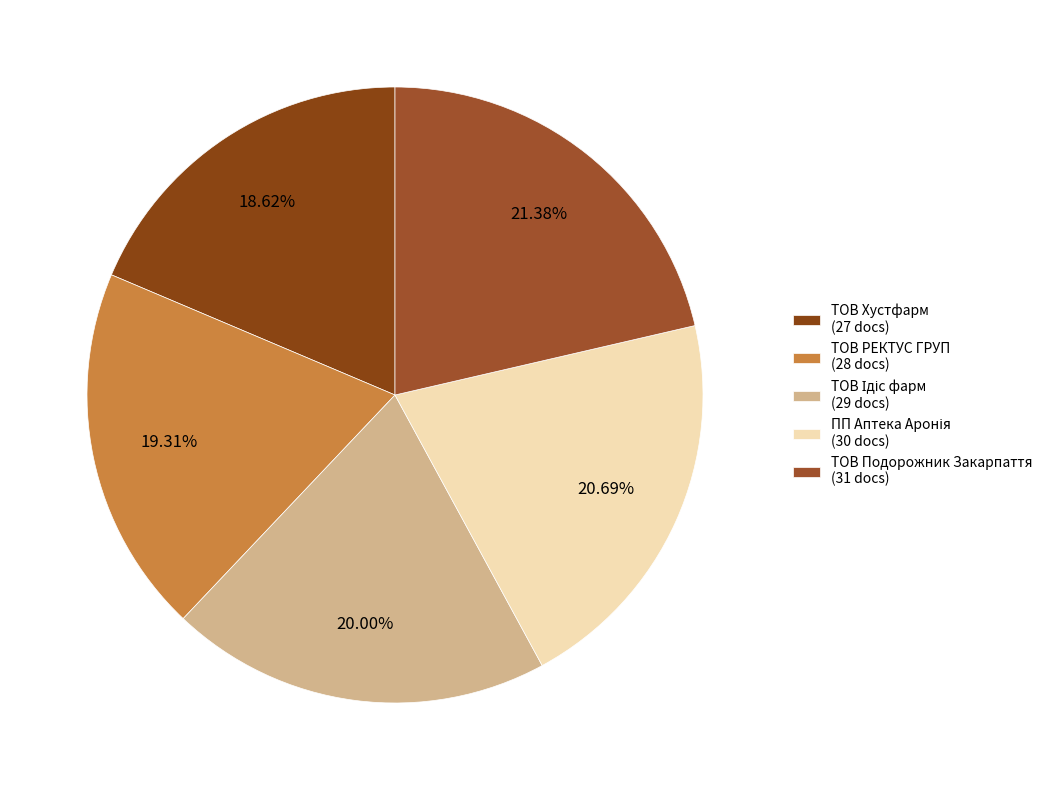

Which category has the biggest portion of the pie?

ТОВ Подорожник Закарпаття (31 docs)